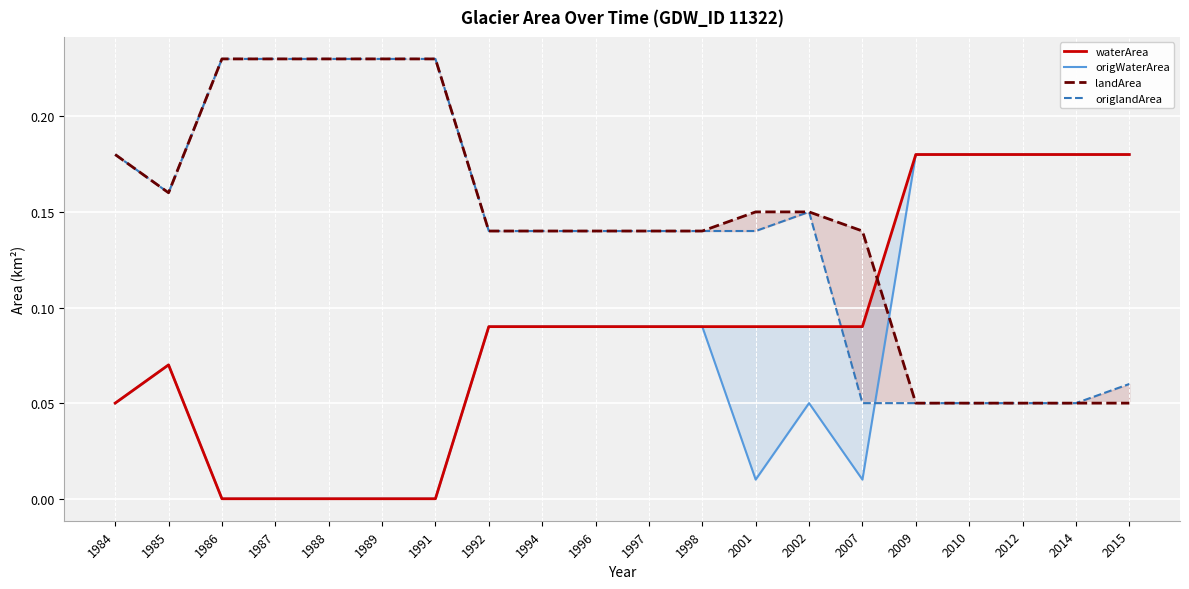

Is it true that origWaterArea equals 0.0 at 1987?

True